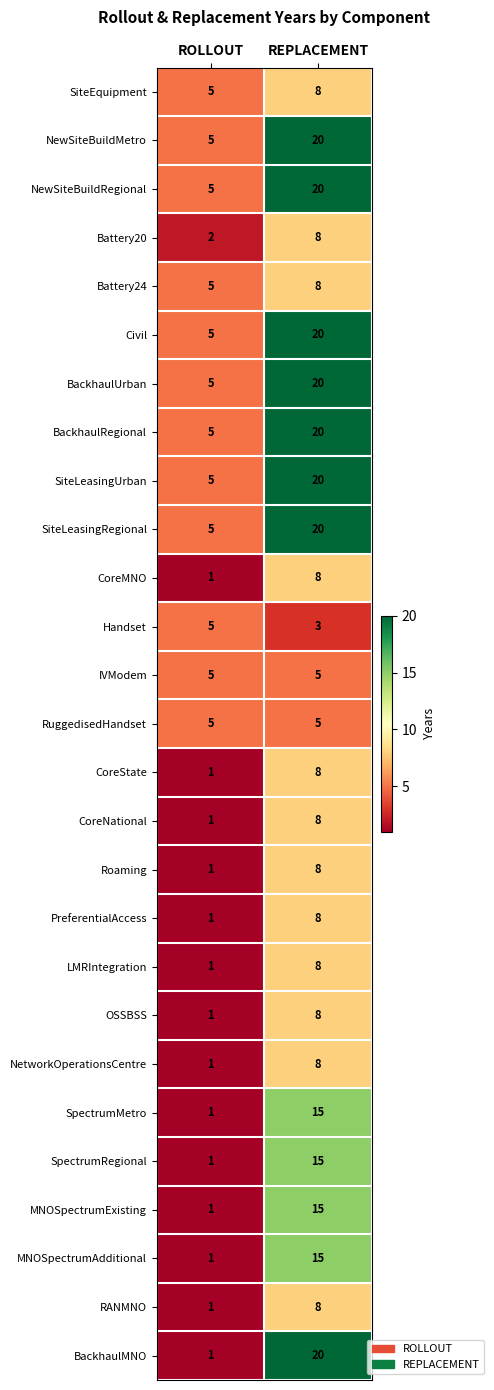

List the labels in order of Civil value, smallest first.

ROLLOUT, REPLACEMENT